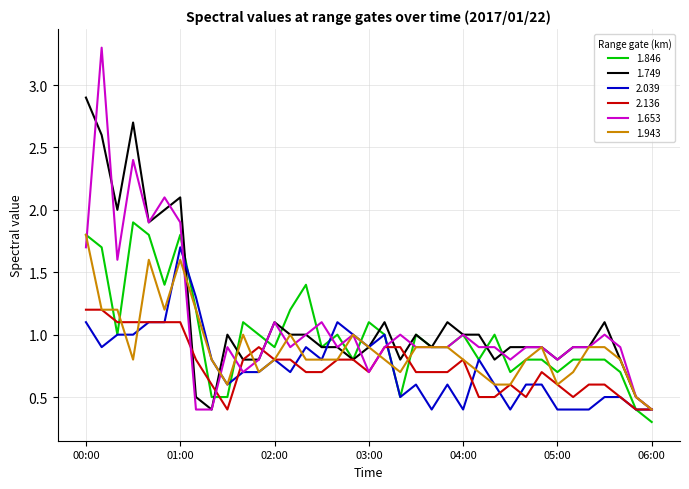

Which series has the widest spread of values?

1.653